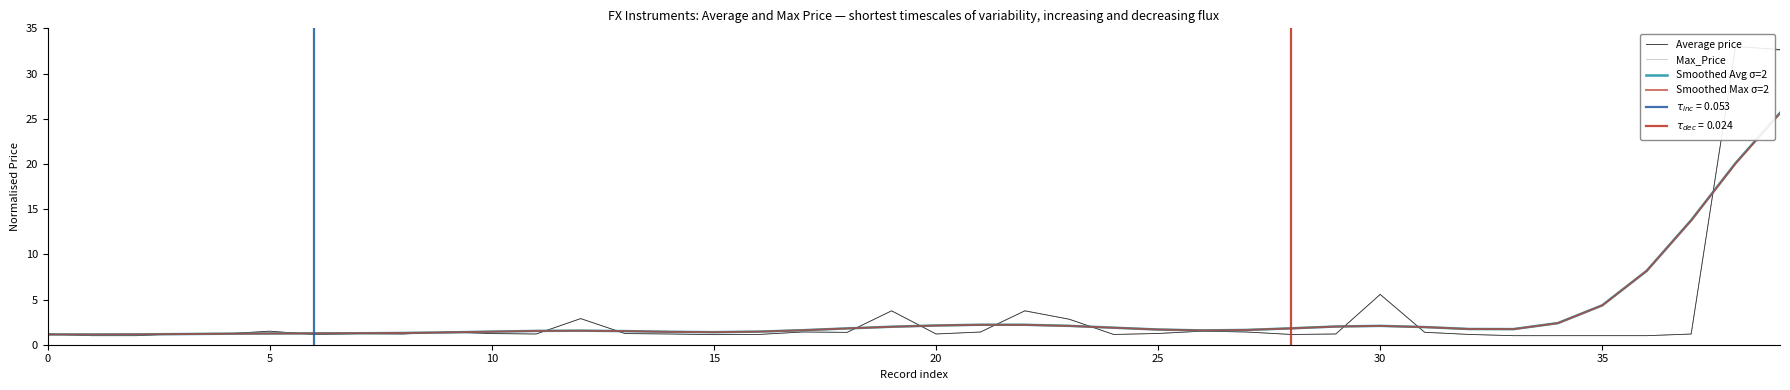

What is the minimum value for Average price?

1.0